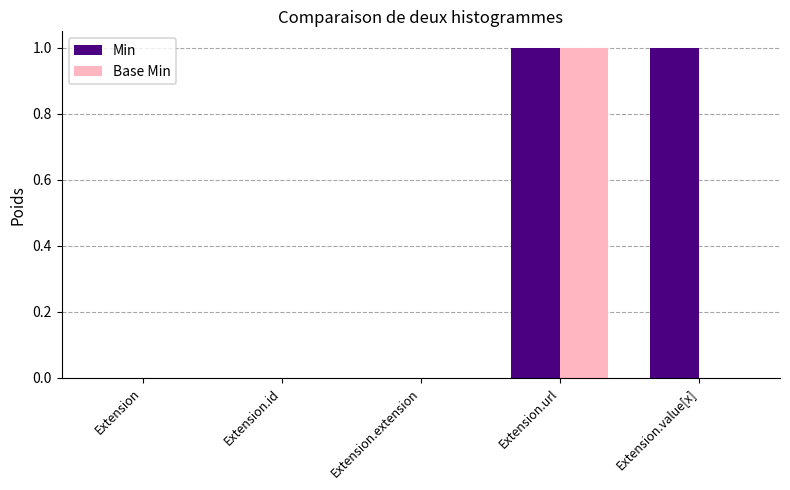

Which series has the largest total across all categories?

Min